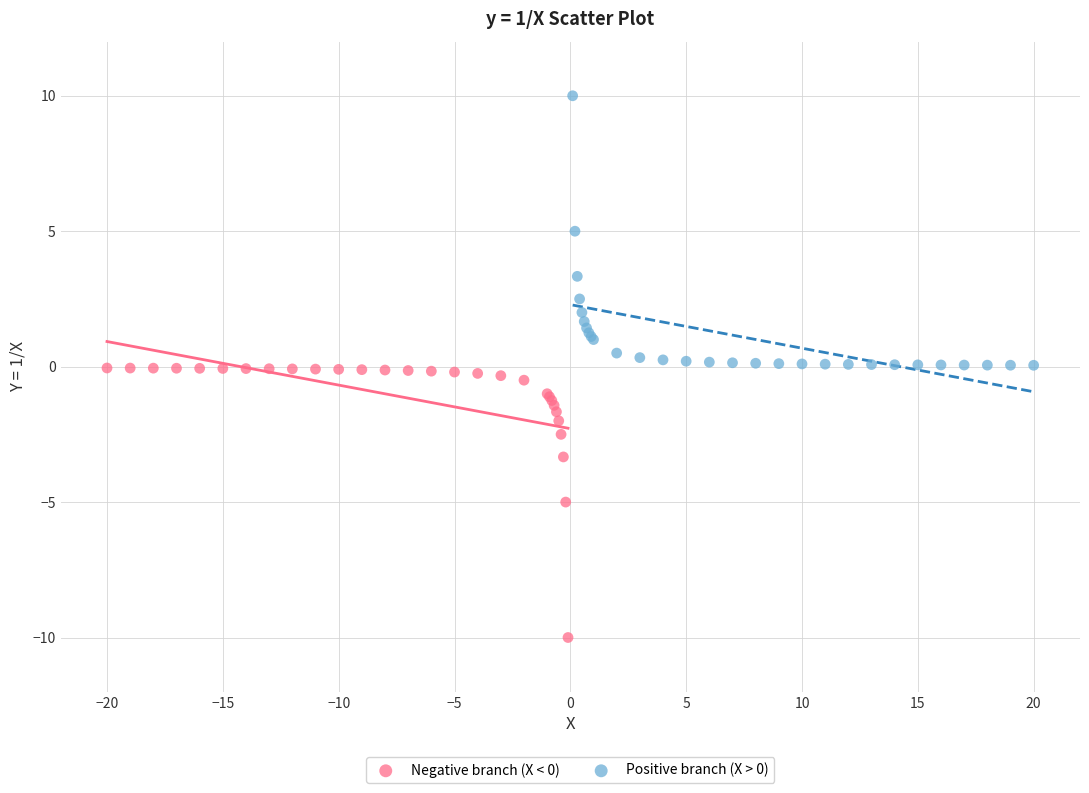

What are all the series names shown in the legend?

Negative branch (X < 0), Positive branch (X > 0)